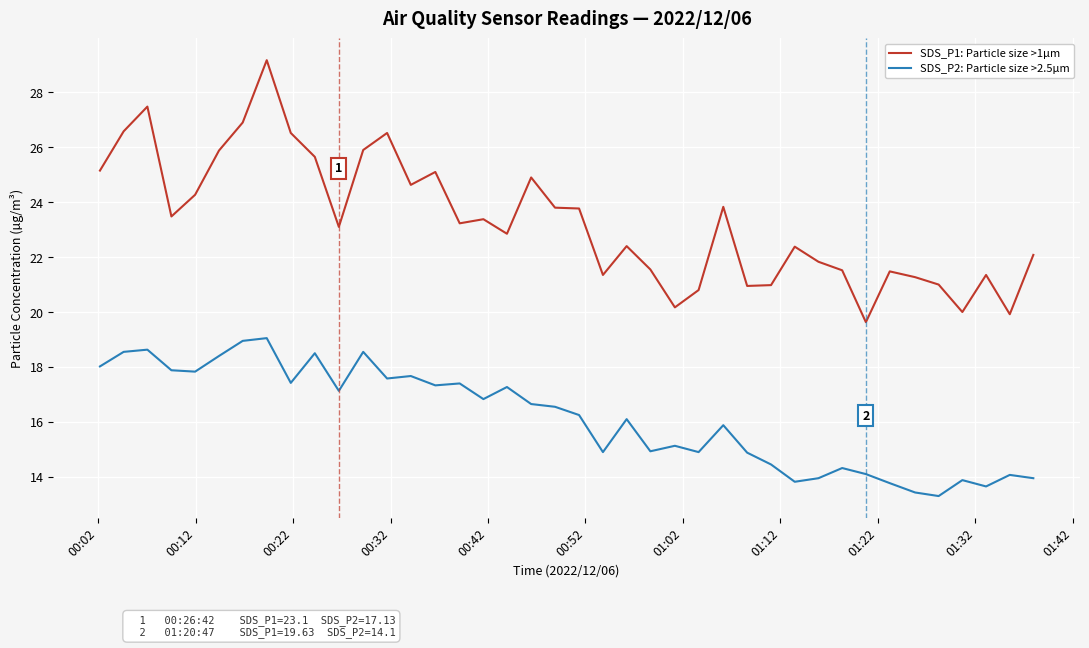

Rank the series by their average value, from lowest to highest.

SDS_P2: Particle size >2.5µm, SDS_P1: Particle size >1µm